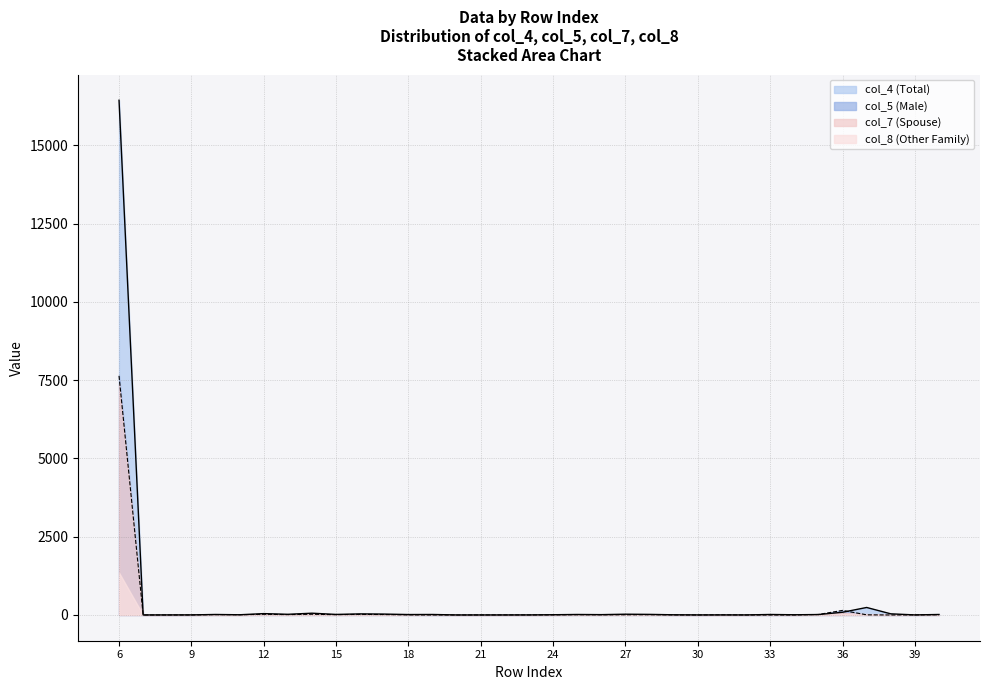

What is the average value of the col_5 (Male) series?

228